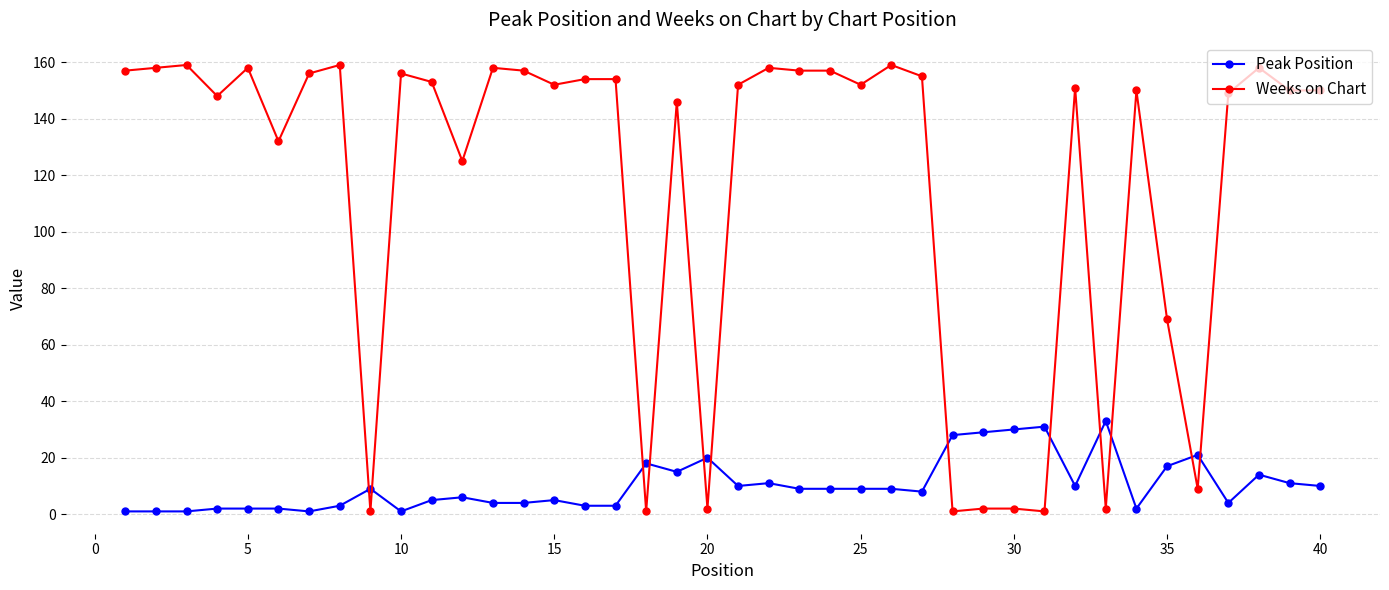

Reading left to right, extract all data points from this chart.

Peak Position: 1	1	1	2	2	2	1	3	9	1	5	6	4	4	5	3	3	18	15	20	10	11	9	9	9	9	8	28	29	30	31	10	33	2	17	21	4	14	11	10
Weeks on Chart: 157	158	159	148	158	132	156	159	1	156	153	125	158	157	152	154	154	1	146	2	152	158	157	157	152	159	155	1	2	2	1	151	2	150	69	9	149	158	150	150